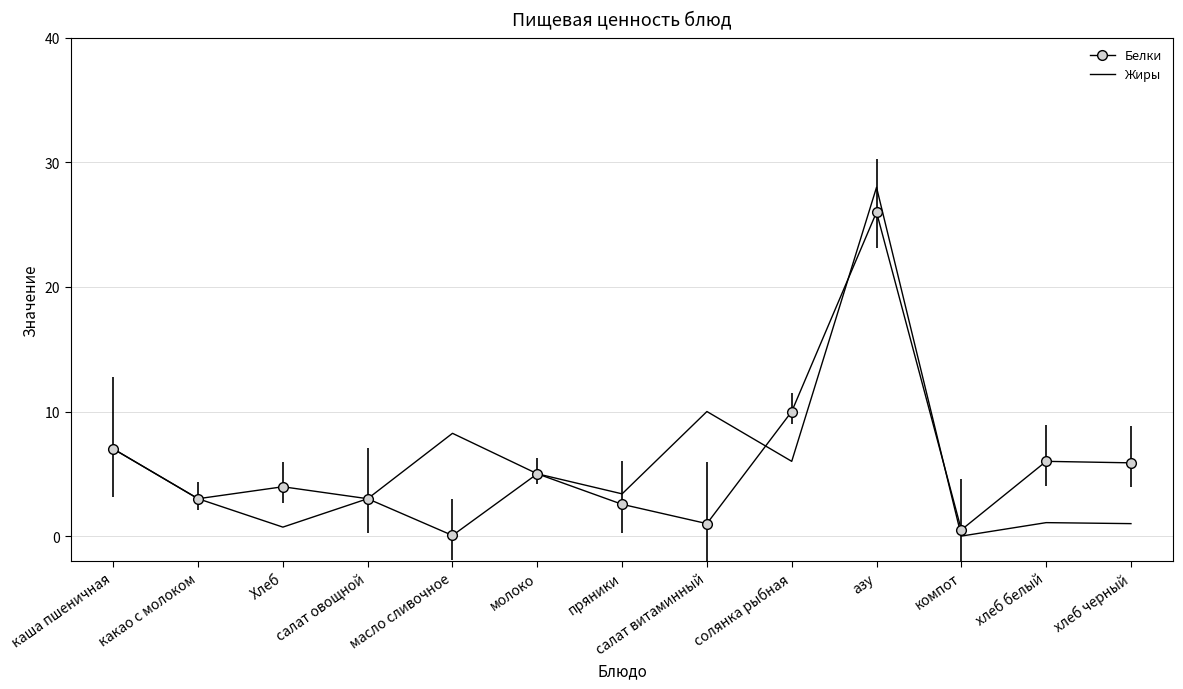

Reading left to right, transcribe all the data shown in this chart.

Белки: 7.0	3.0	4.0	3.0	0.1	5.0	2.5	1.0	10.0	26.0	0.5	6.0	5.9
Жиры: 7.0	3.0	0.7	3.0	8.2	5.0	3.4	10.0	6.0	28.0	0.0	1.1	1.0